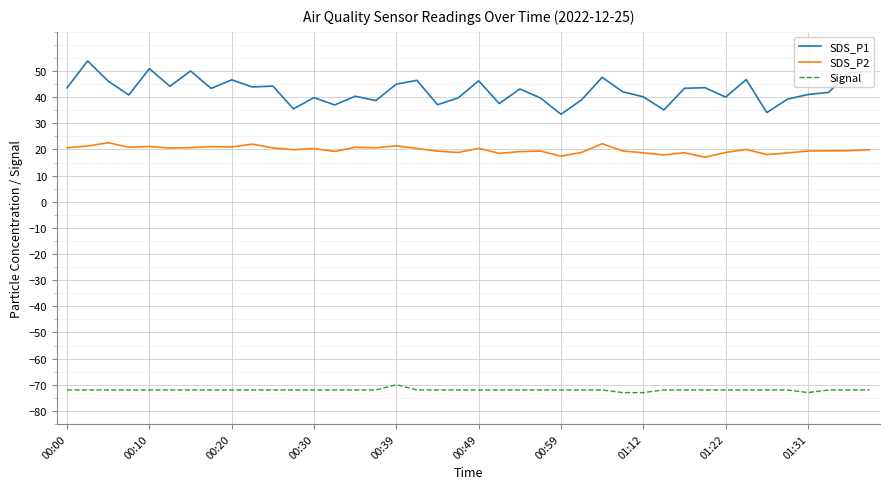

What is the difference between the maximum and minimum values in the SDS_P2 series?

5.6